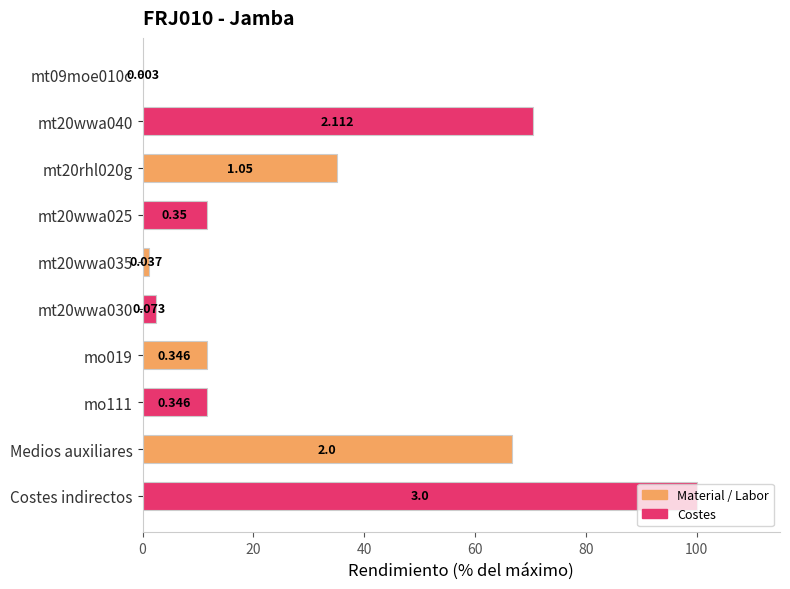

Are the bars horizontal?

Yes